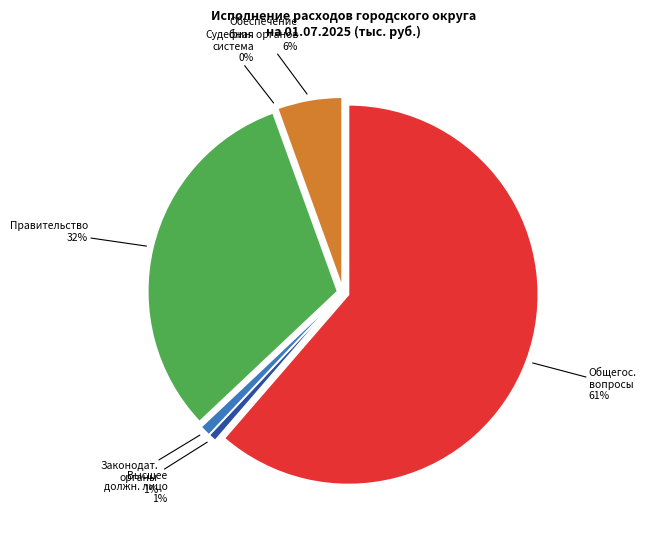

Count the number of slices in the pie.

6